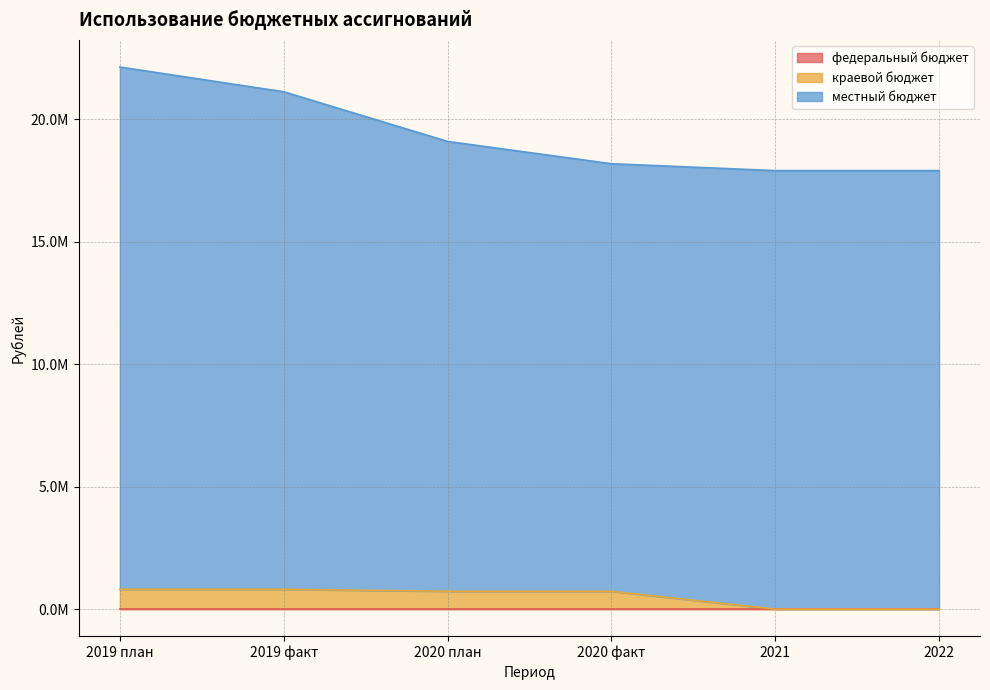

Count the number of categories in the chart.

6